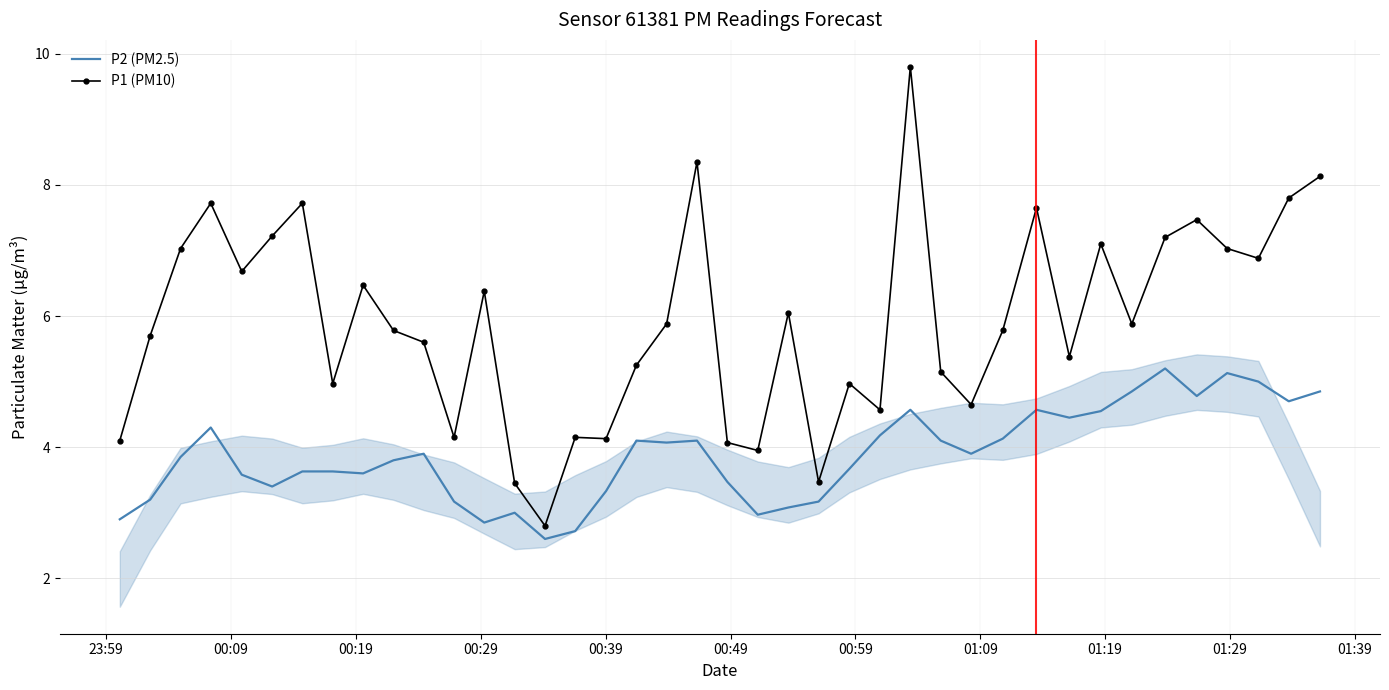

What is the difference between the maximum and minimum values in the P2 (PM2.5) series?

2.6